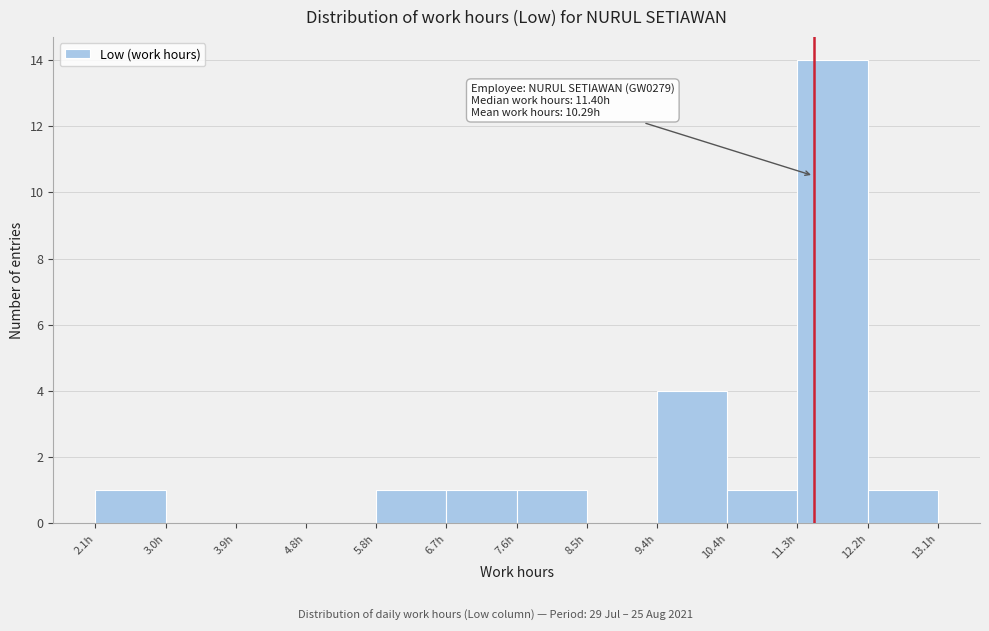

Over which range of the x-axis is the bar tallest?

11.3 to 12.2